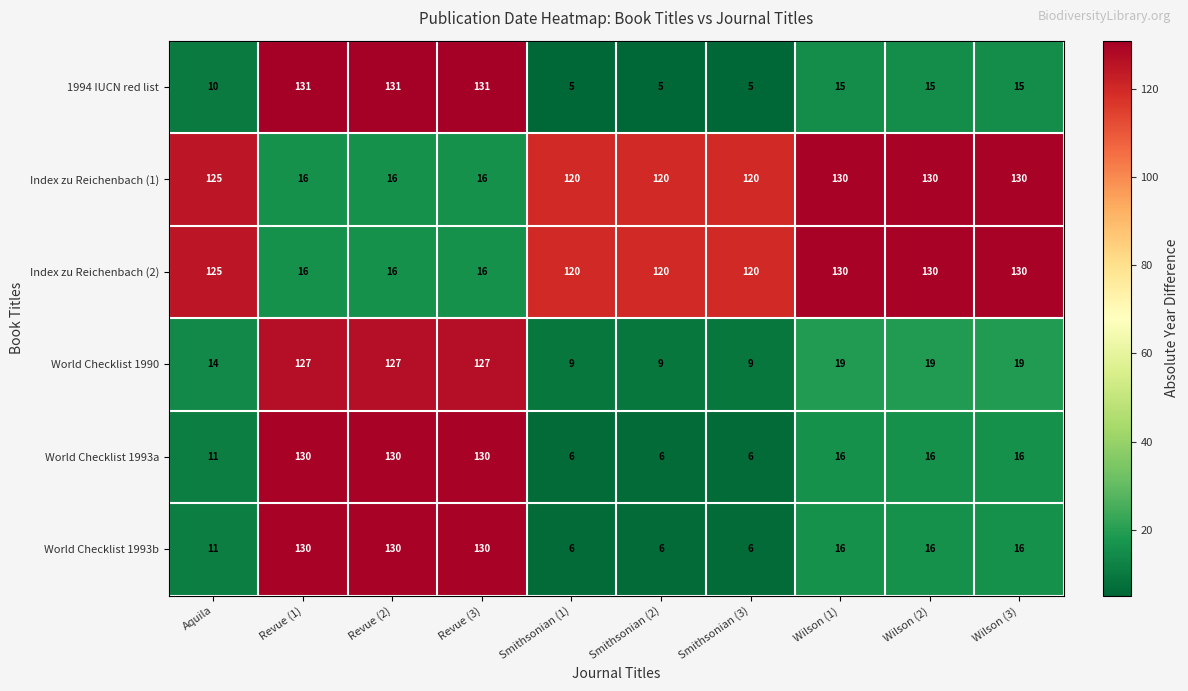

What is the total value across all series at Wilson (2)?

326